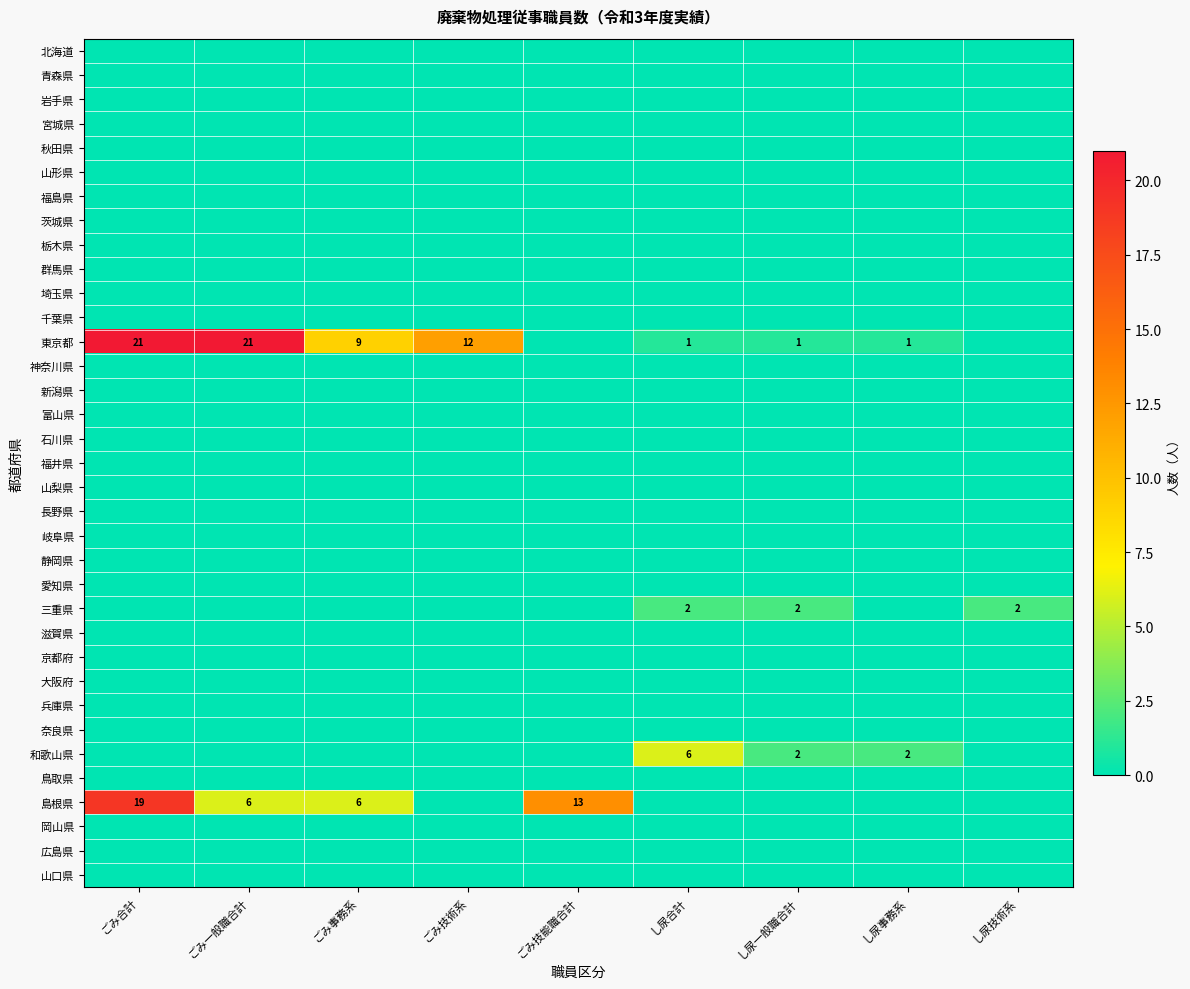

Is it true that 東京都 equals 6 at ごみ事務系?

False